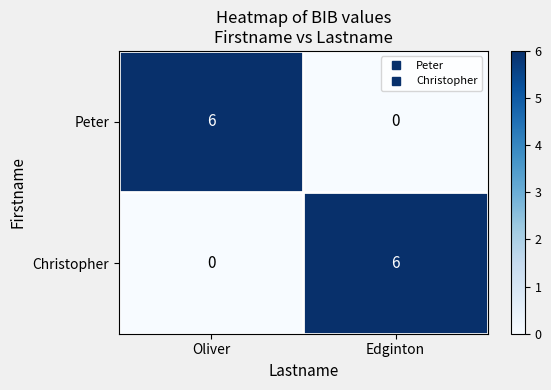

True or false: Peter has a value of 6 at Oliver.

True